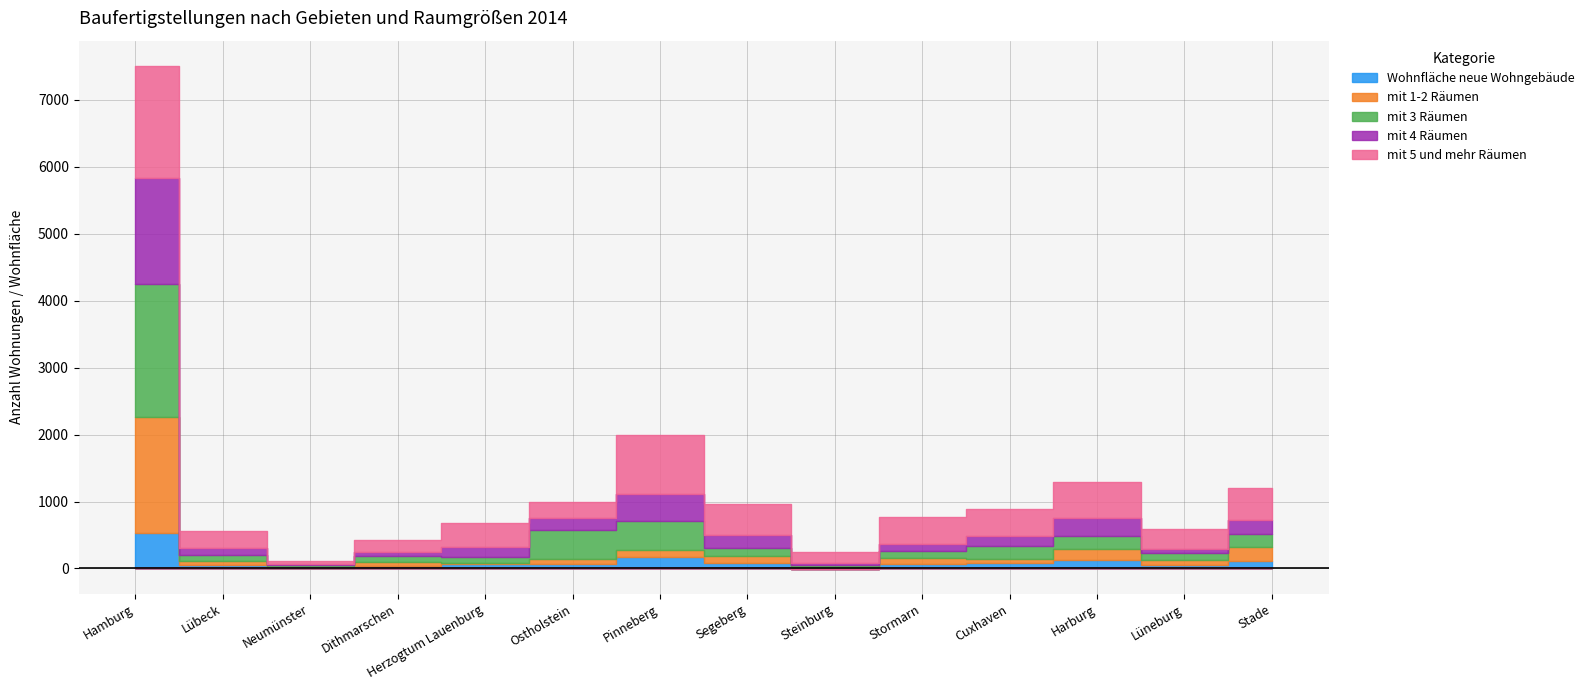

At which category does the chart reach its peak across all series?

Hamburg